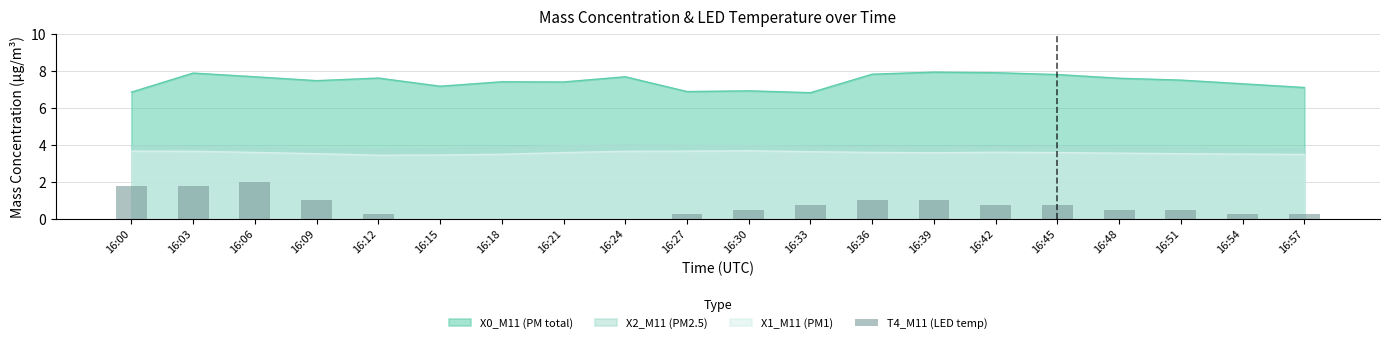

Read the value at 16:03.

1.7